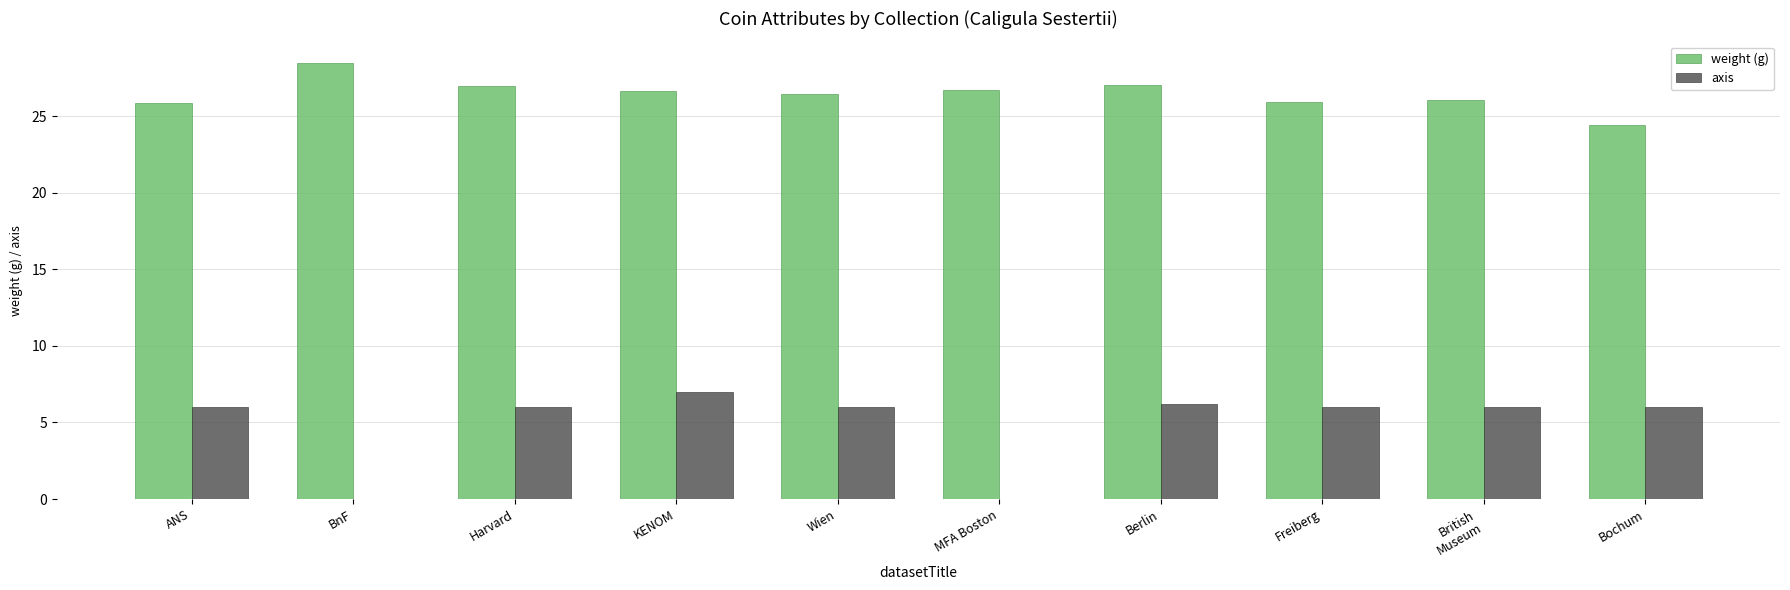

What is the approximate value of weight (g) at Freiberg?

25.9